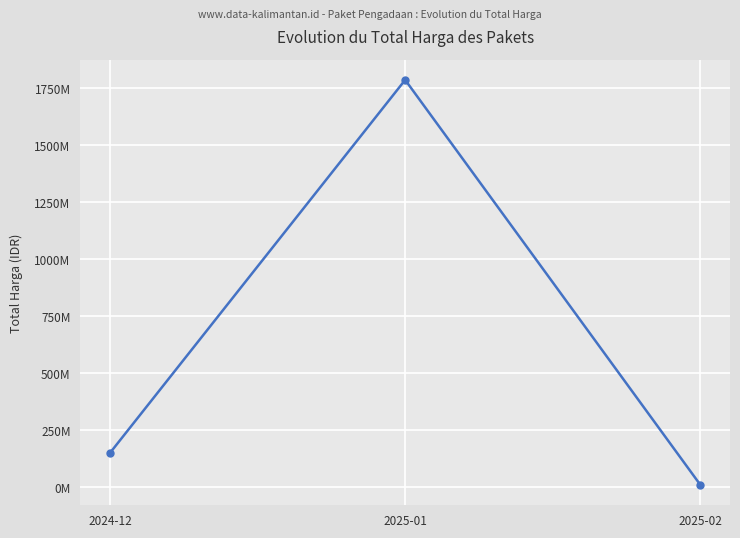

What position from the right is 2025-02?

1